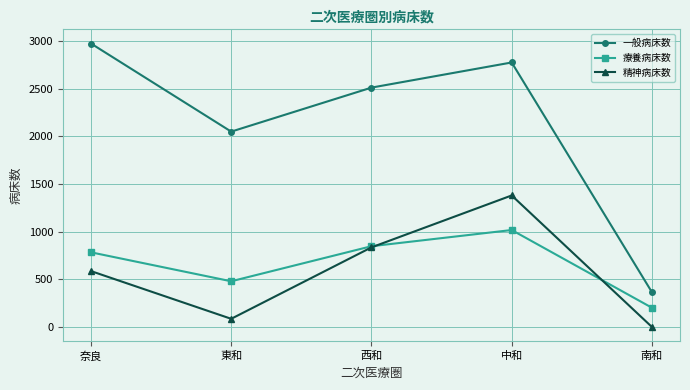

Reading right to left, list all the values displayed in this chart.

一般病床数: 365	2777	2513	2051	2976
療養病床数: 202	1018	848	480	784
精神病床数: 0	1381	836	86	587